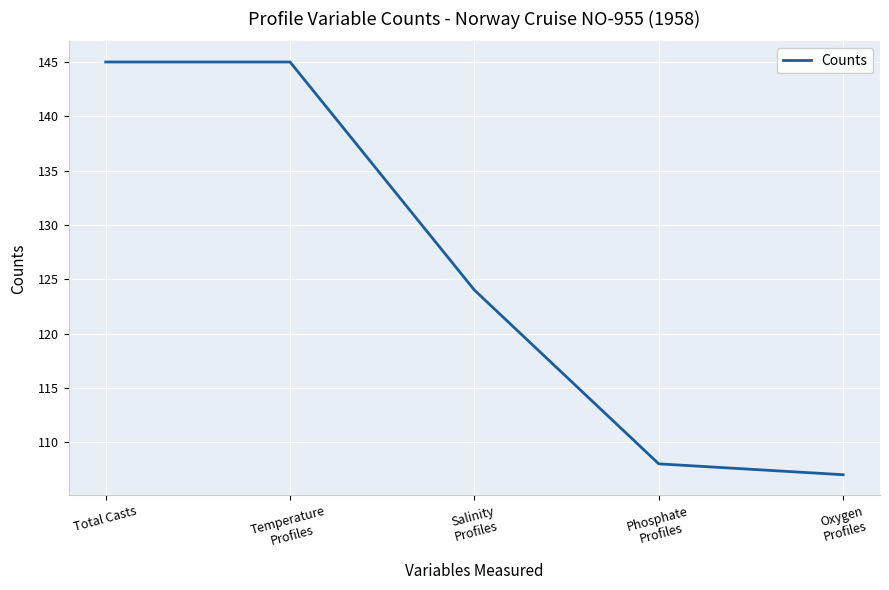

Does the chart have visible grid lines?

Yes